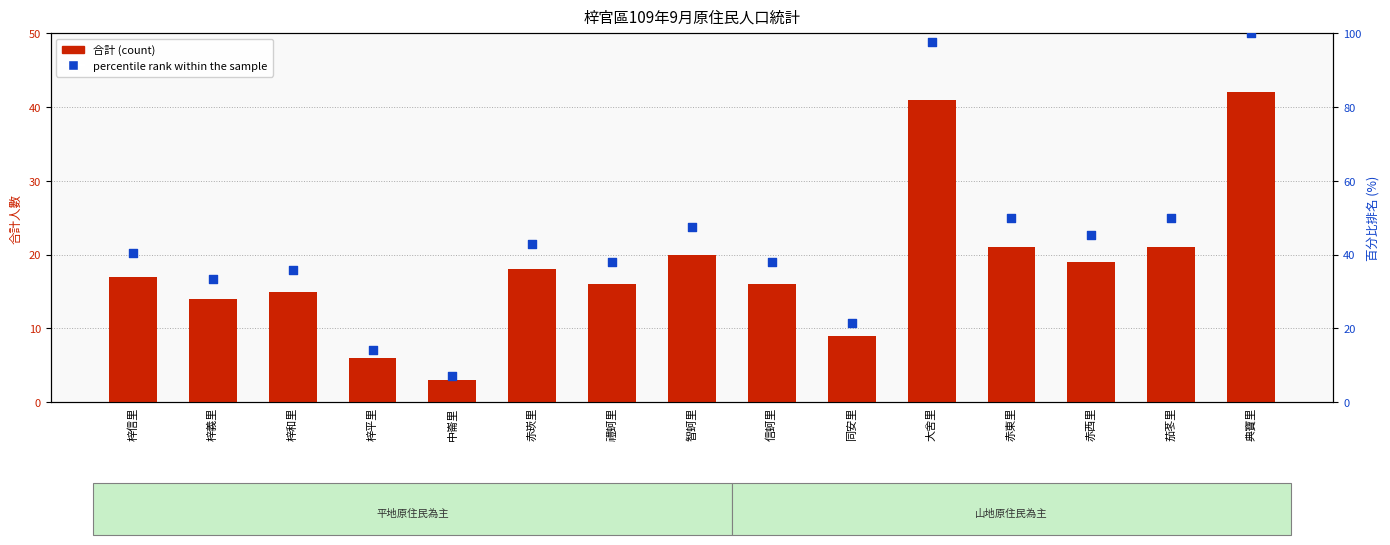

At how many categories does at least one series exceed 63?

2